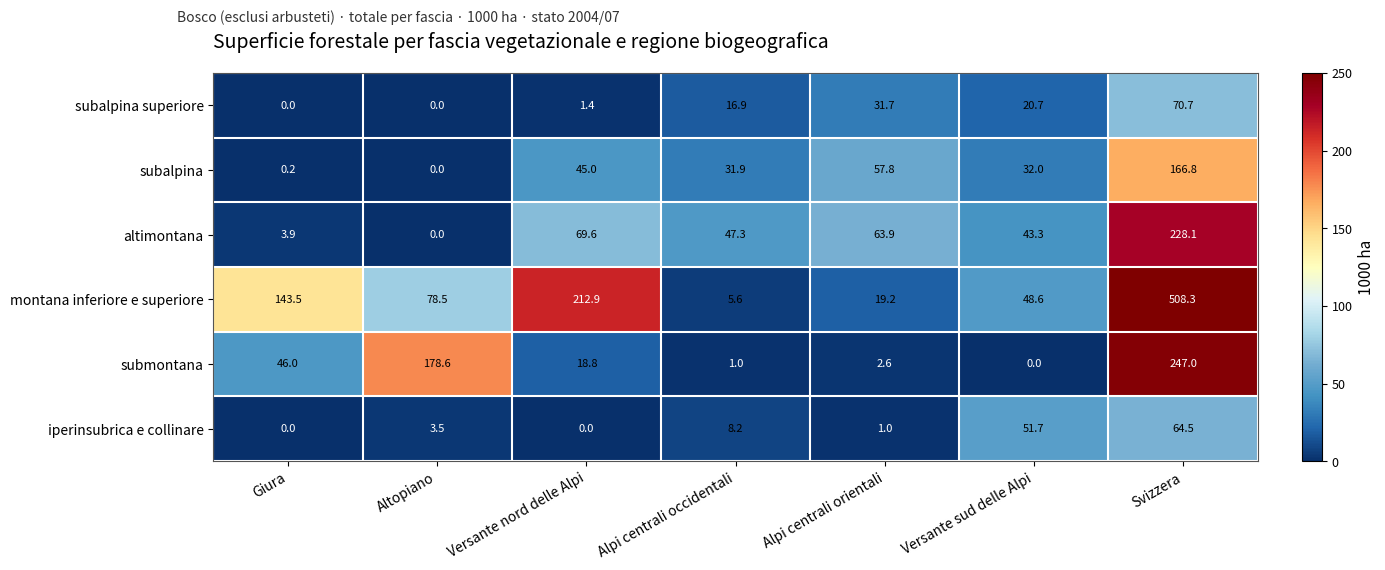

Between Versante nord delle Alpi and Alpi centrali occidentali, which series saw the biggest shift?

montana inferiore e superiore